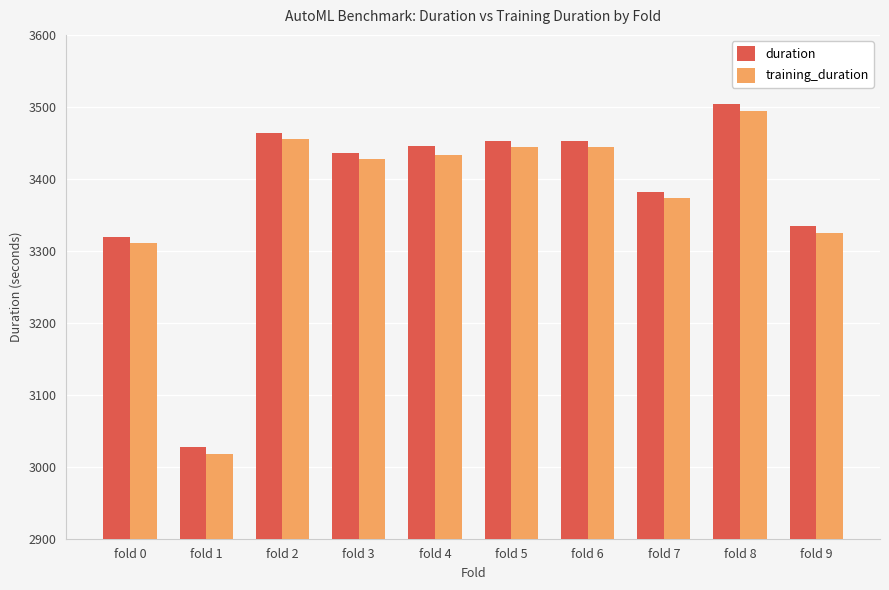

At how many categories does at least one series exceed 3268?

9